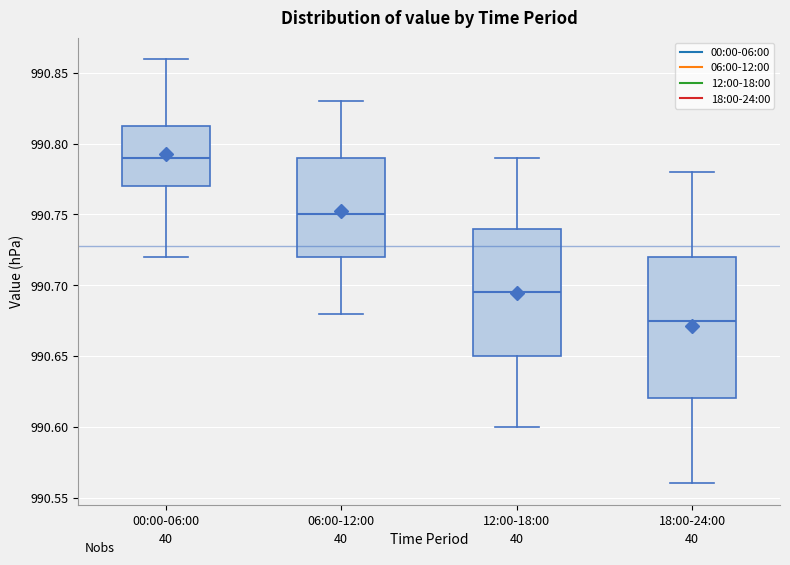

Where does the lower whisker of the box for 00:00-06:00 end on the y-axis? The values are not printed on the chart, so give them approximately, as read against the axis.

990.720